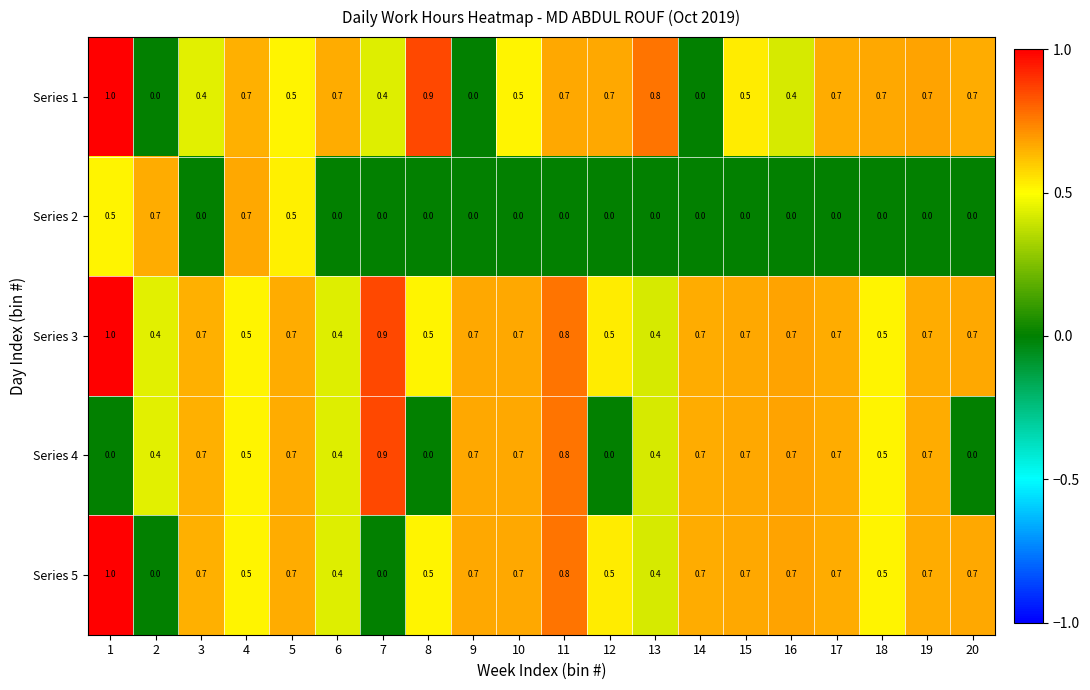

What is the highest value of the Series 5 series?

1.0